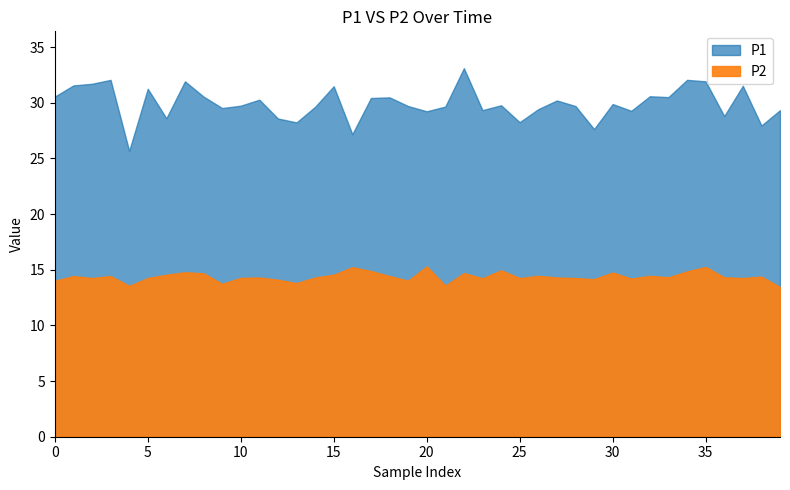

Which series has the largest total across all categories?

P1